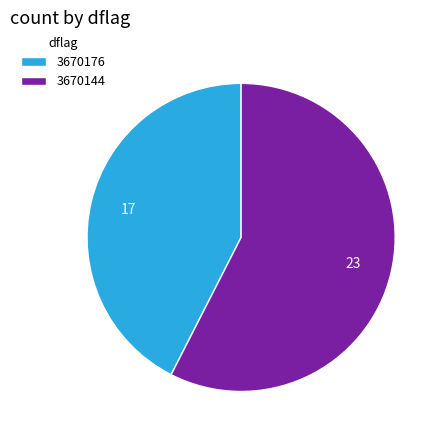

Combined, do 3670176 and 3670144 account for over 50%?

Yes